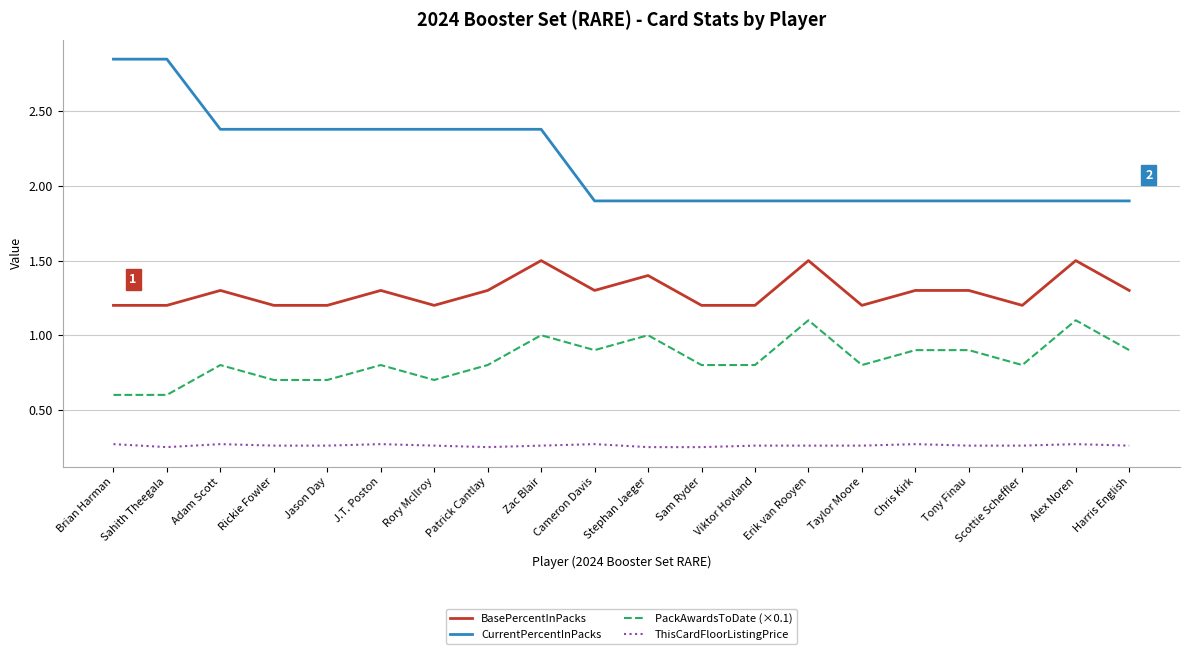

What is the sum of the CurrentPercentInPacks values at Cameron Davis and Sahith Theegala?

4.8